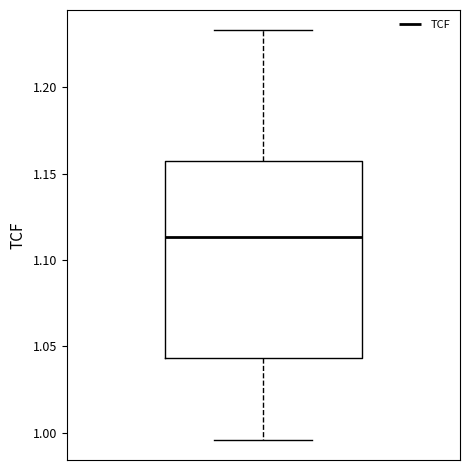

Read this box plot against the y-axis: the position of the median line, the range covered by the box, and the ends of both whiskers. The values are not printed on the chart, so give them approximately, as read against the axis.

median 1.115, box 1.045 to 1.155, whiskers 0.995 to 1.235